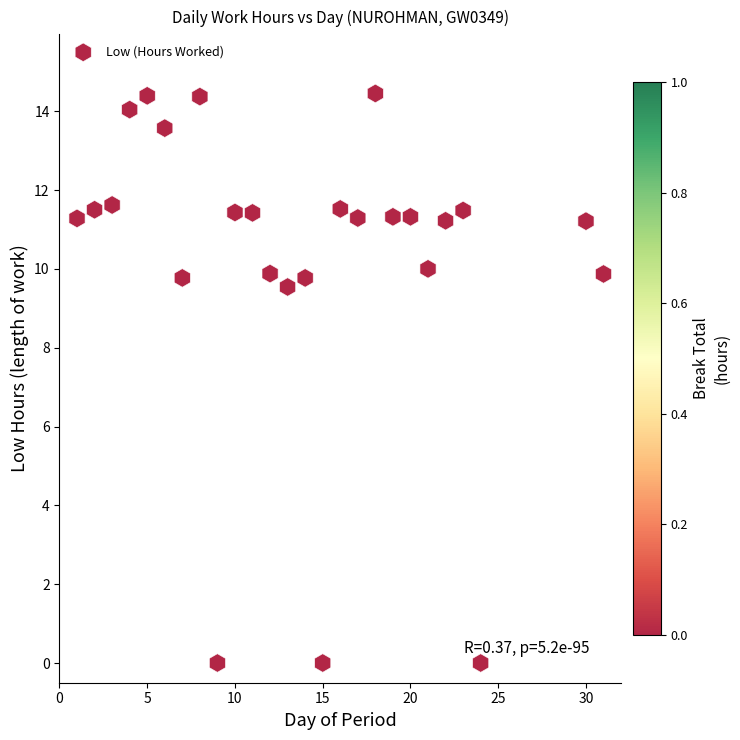

What Y value in the scatter plot is closest to 7?

9.5